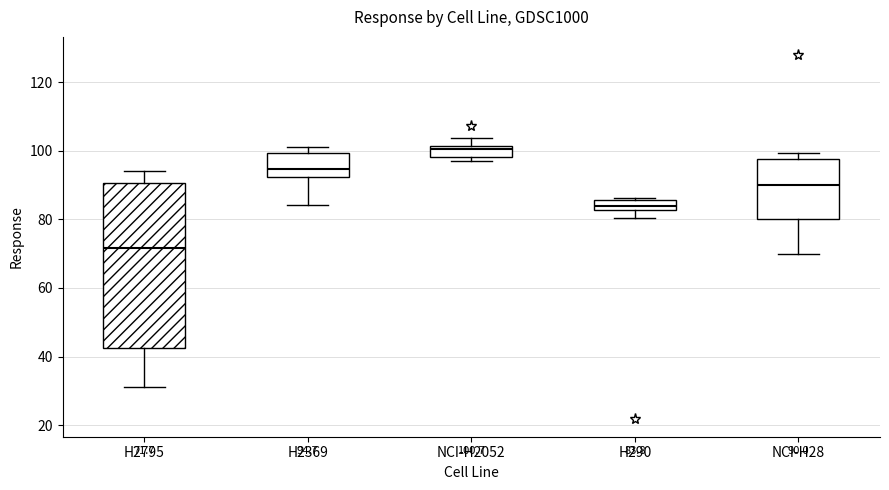

Which box is the tallest, from its lower edge to its upper edge?

H2795